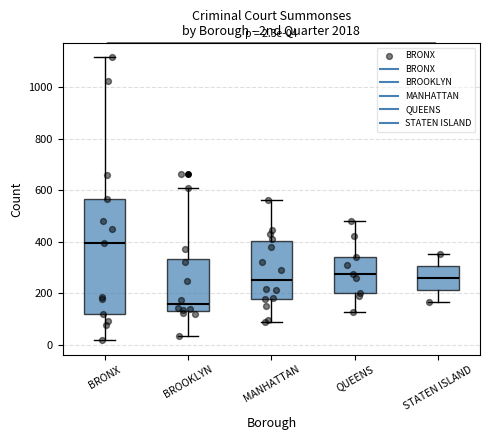

Which box has the lowest median line?

BROOKLYN